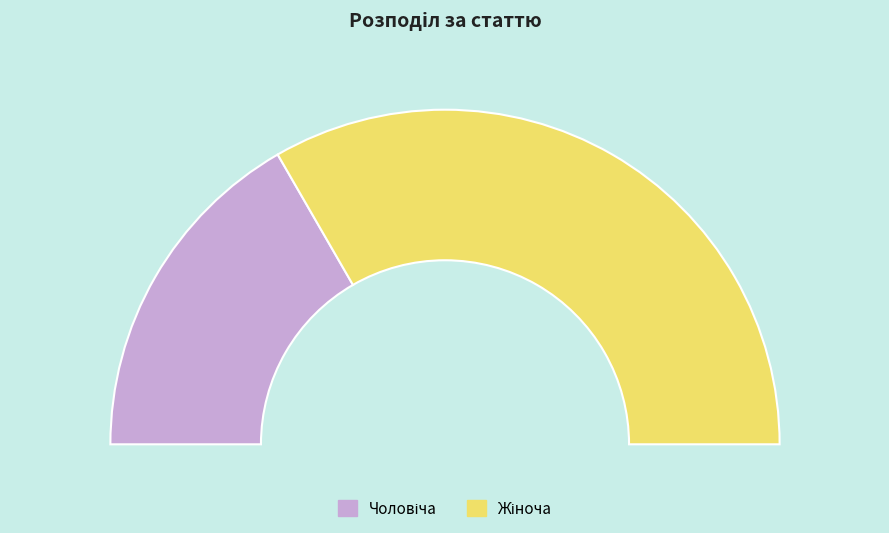

To the nearest percent, what is the difference between the largest and smallest slice percentages?

33%